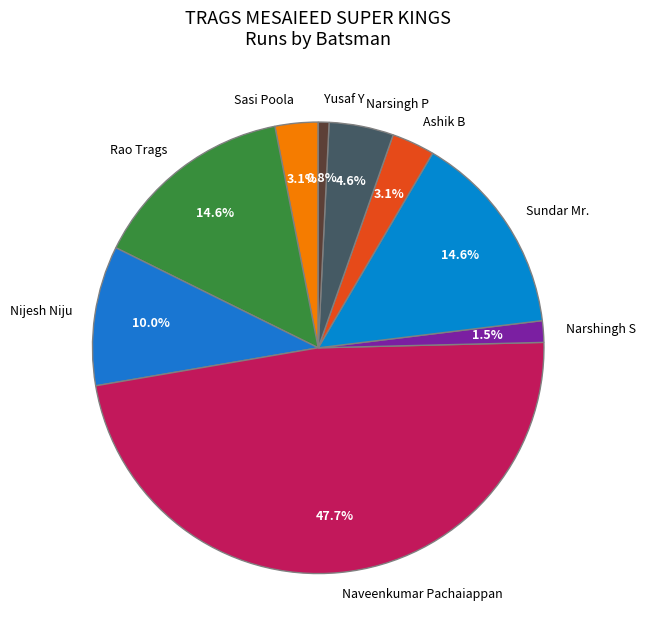

What is the total percentage of Narshingh S and Sasi Poola?

4.6%